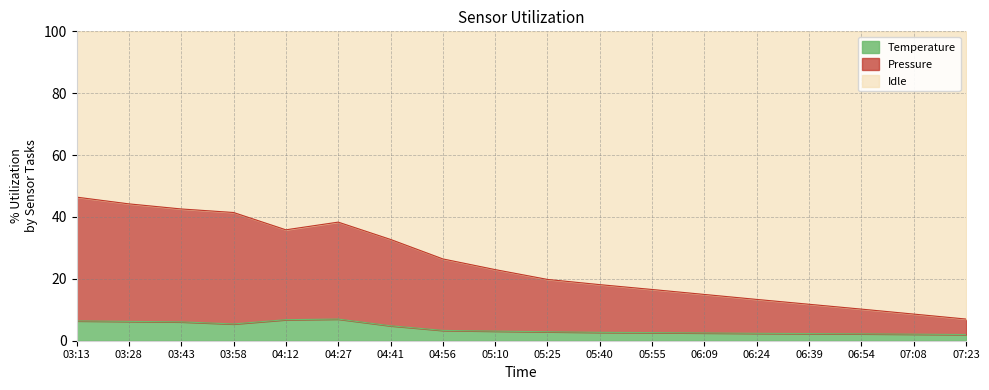

Rank the categories by temperature value from highest to lowest.

04:27, 04:12, 03:13, 03:28, 03:43, 03:58, 04:41, 04:56, 05:10, 05:25, 05:40, 05:55, 06:09, 06:24, 06:39, 06:54, 07:08, 07:23